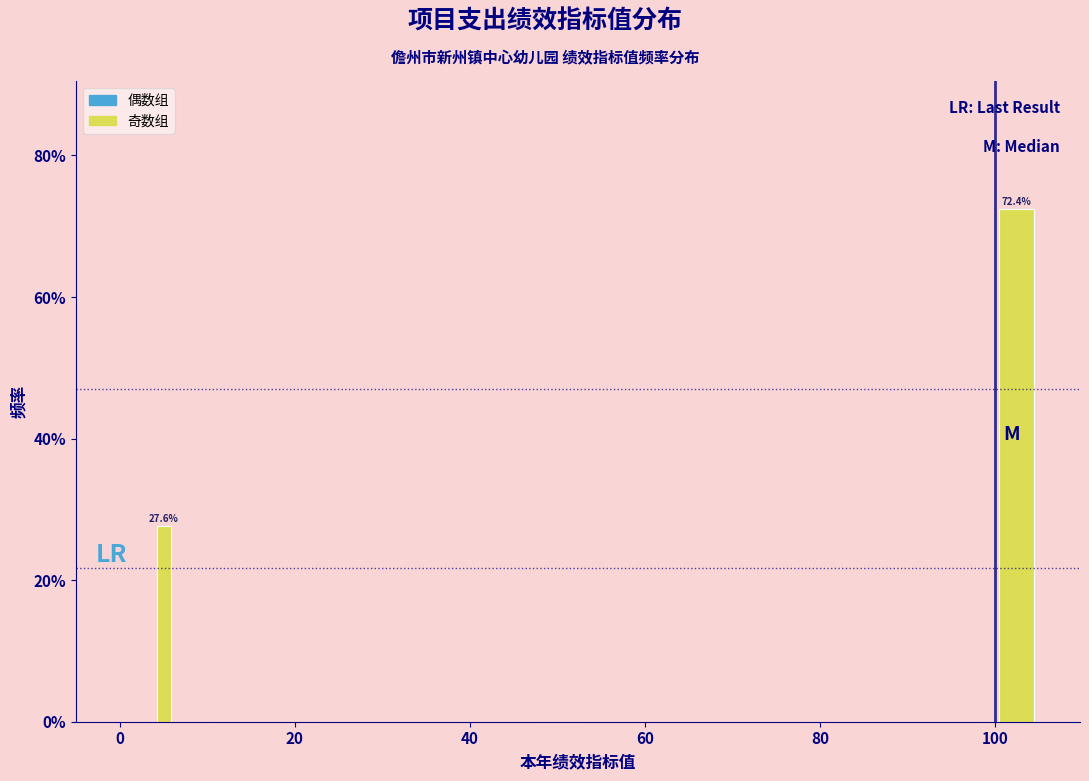

Read against the x-axis, roughly where is the centre of the tallest bar?

102